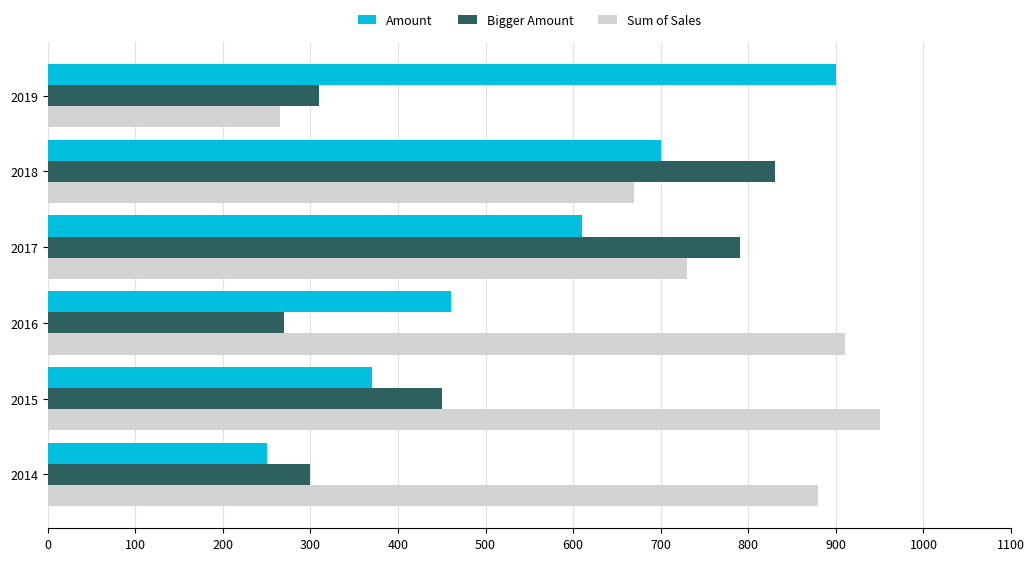

List the labels in order of Sum of Sales value, largest first.

2015, 2016, 2014, 2017, 2018, 2019